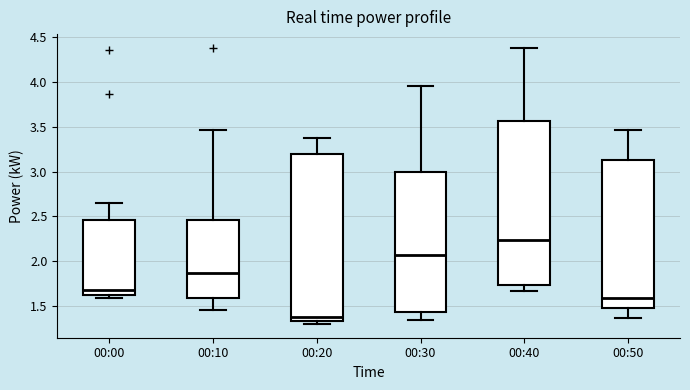

Reading left to right, read every box against the y-axis: the position of its median line, the range the box covers, and the ends of its whiskers. The values are not printed on the chart, so give them approximately, as read against the axis.

00:00: median 1.70, box 1.60 to 2.45, whiskers 1.60 (just below the box's lower edge) to 2.65
00:10: median 1.85, box 1.60 to 2.45, whiskers 1.45 to 3.45
00:20: median 1.40, box 1.35 to 3.20, whiskers 1.30 to 3.40
00:30: median 2.05, box 1.45 to 3.00, whiskers 1.35 to 3.95
00:40: median 2.25, box 1.75 to 3.55, whiskers 1.65 to 4.40
00:50: median 1.60, box 1.50 to 3.15, whiskers 1.35 to 3.45